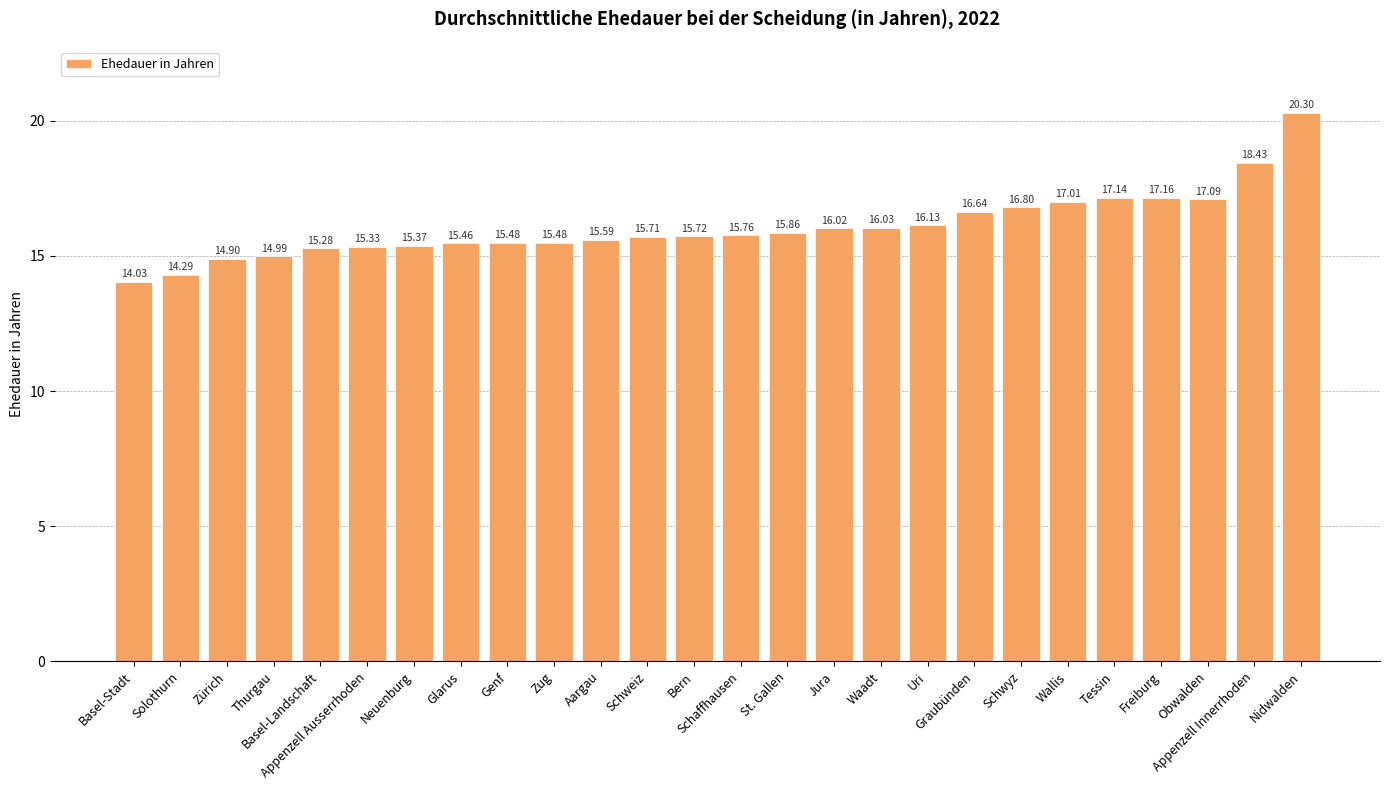

Reading left to right, transcribe all the data shown in this chart.

Basel-Stadt=14.0	Solothurn=14.3	Zürich=14.9	Thurgau=15.0	Basel-Landschaft=15.3	Appenzell Ausserrhoden=15.3	Neuenburg=15.4	Glarus=15.5	Genf=15.5	Zug=15.5	Aargau=15.6	Schweiz=15.7	Bern=15.7	Schaffhausen=15.8	St. Gallen=15.9	Jura=16.0	Waadt=16.0	Uri=16.1	Graubünden=16.6	Schwyz=16.8	Wallis=17.0	Tessin=17.1	Freiburg=17.2	Obwalden=17.1	Appenzell Innerrhoden=18.4	Nidwalden=20.3